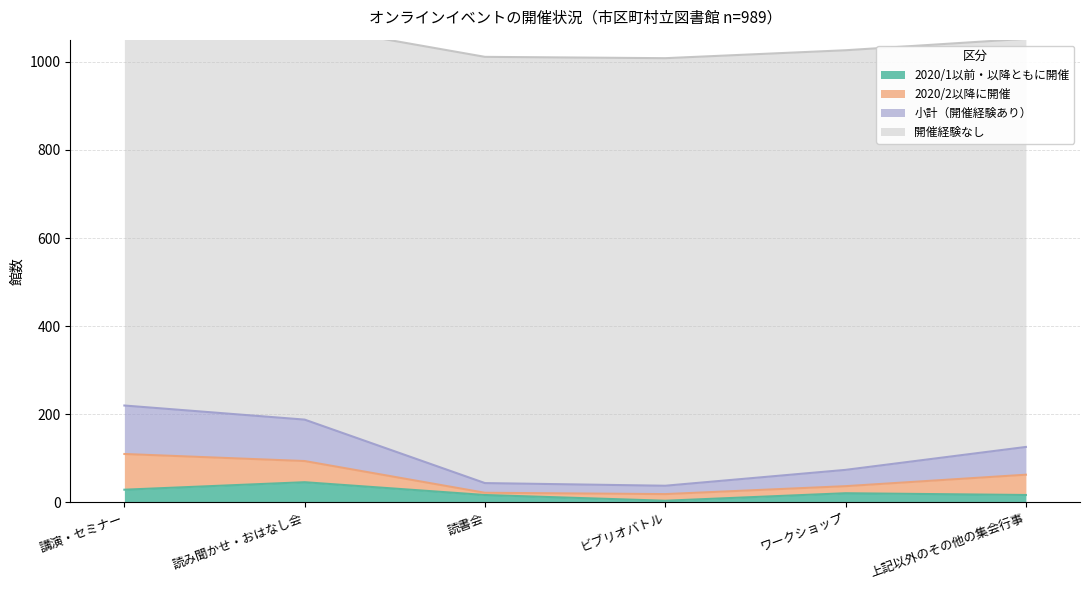

Is it true that 2020/1以前・以降ともに開催 equals 29 at 読書会?

False